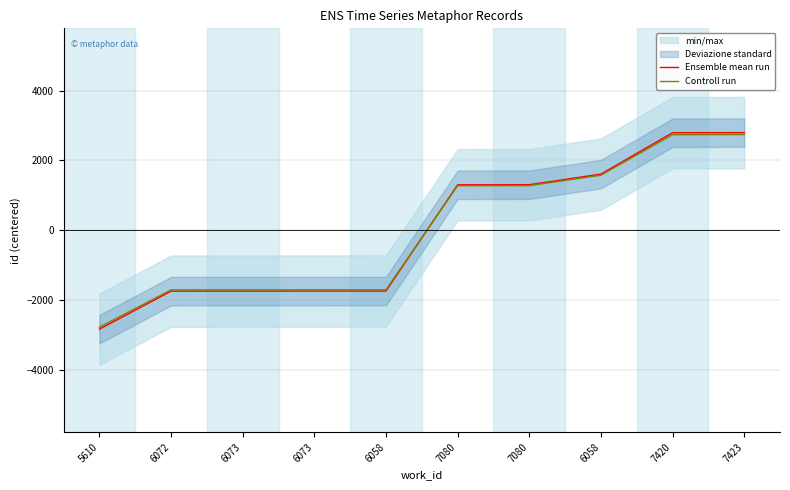

True or false: Ensemble mean run and Controll run cross at least once.

True